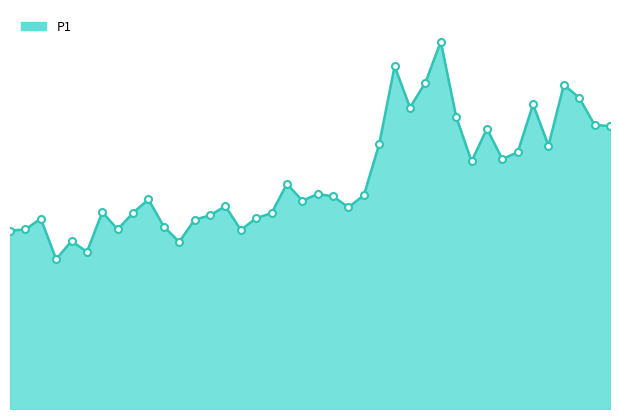

Does the chart display data point markers on the line(s)?

No